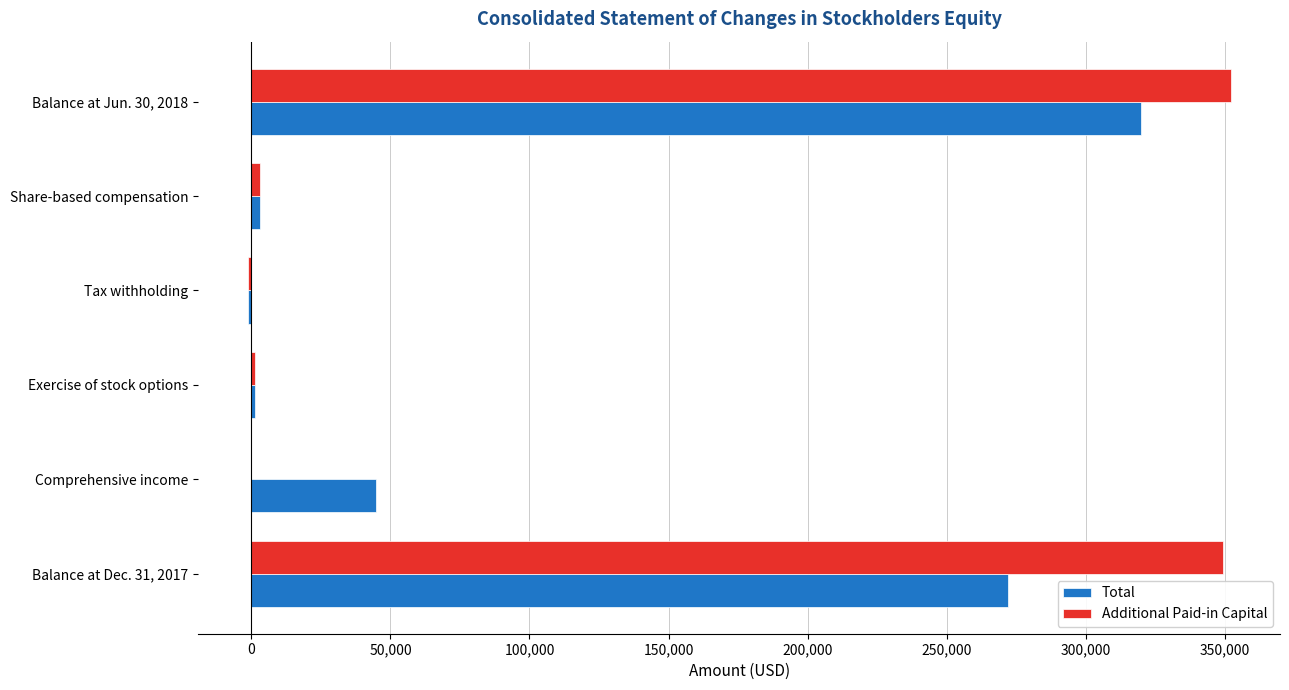

Where is Additional Paid-in Capital nearest to the value 175416?

Share-based compensation